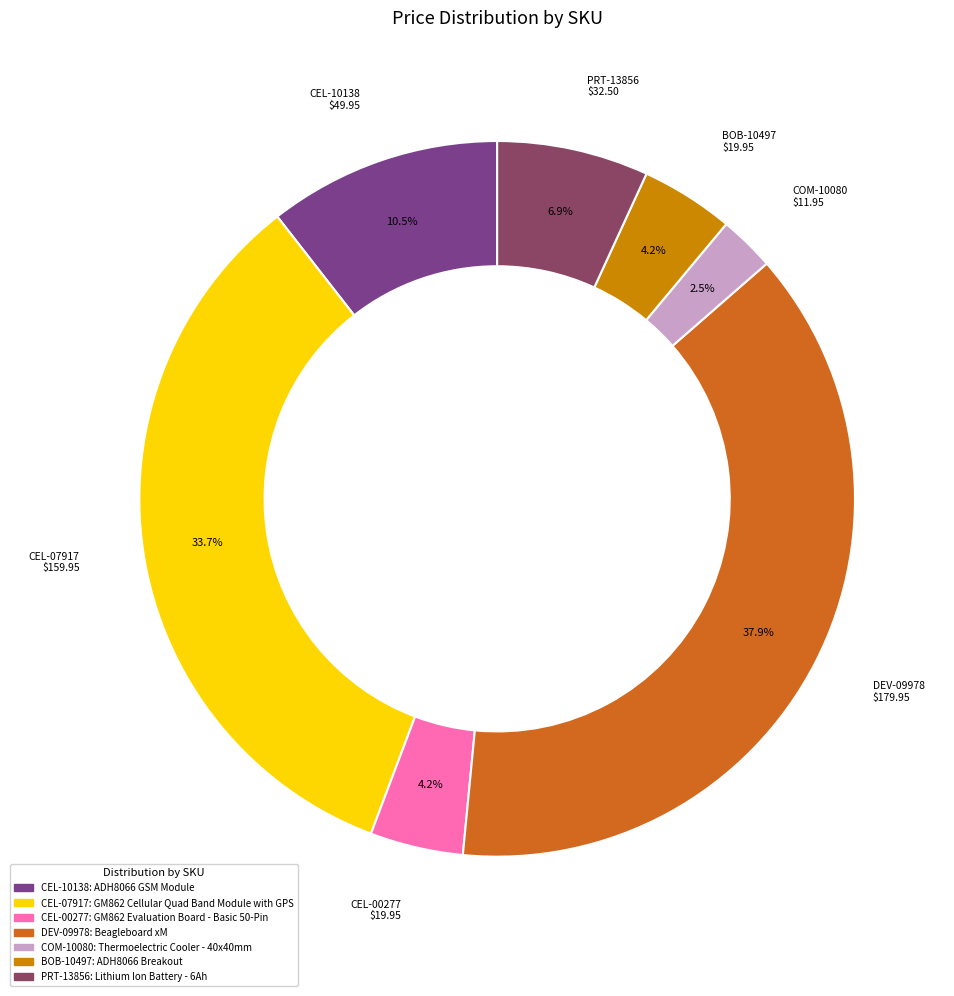

Is there a majority slice in this chart?

No